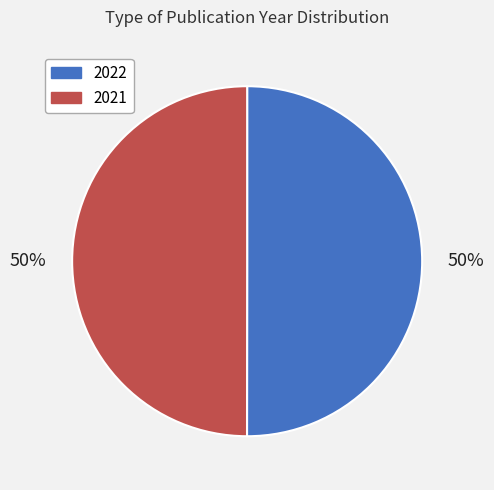

Do 2021 and 2022 together represent more than half of the pie?

Yes